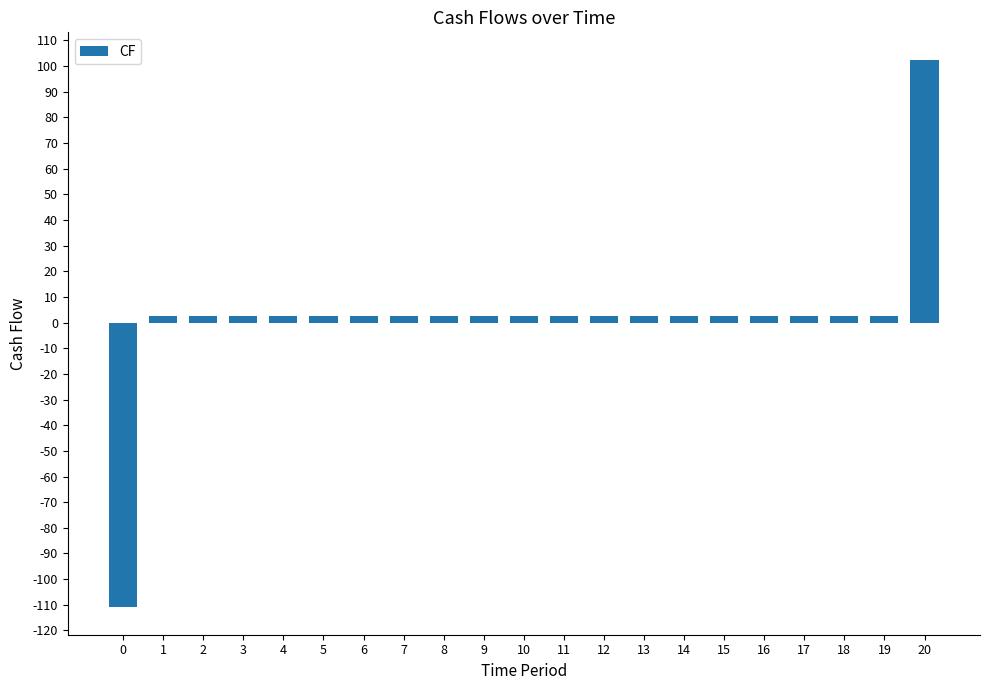

How many negative values are there?

1